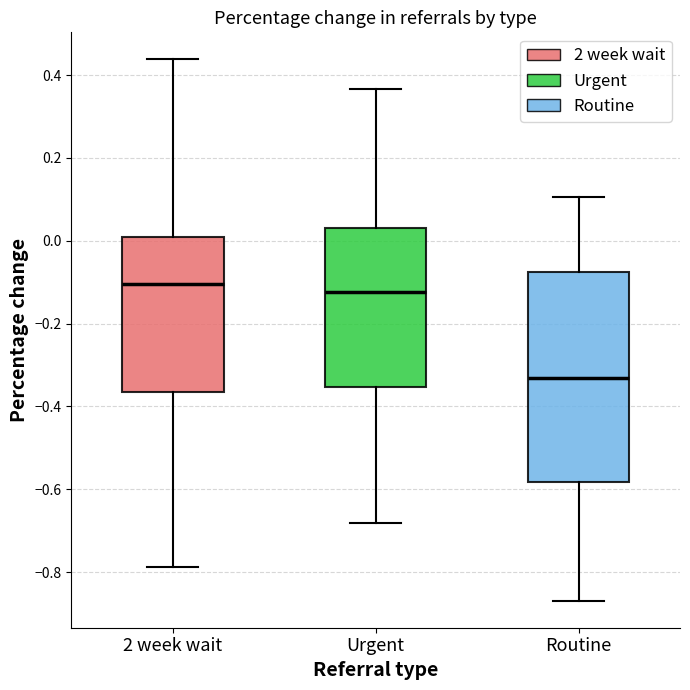

Which box has the highest median line?

2 week wait